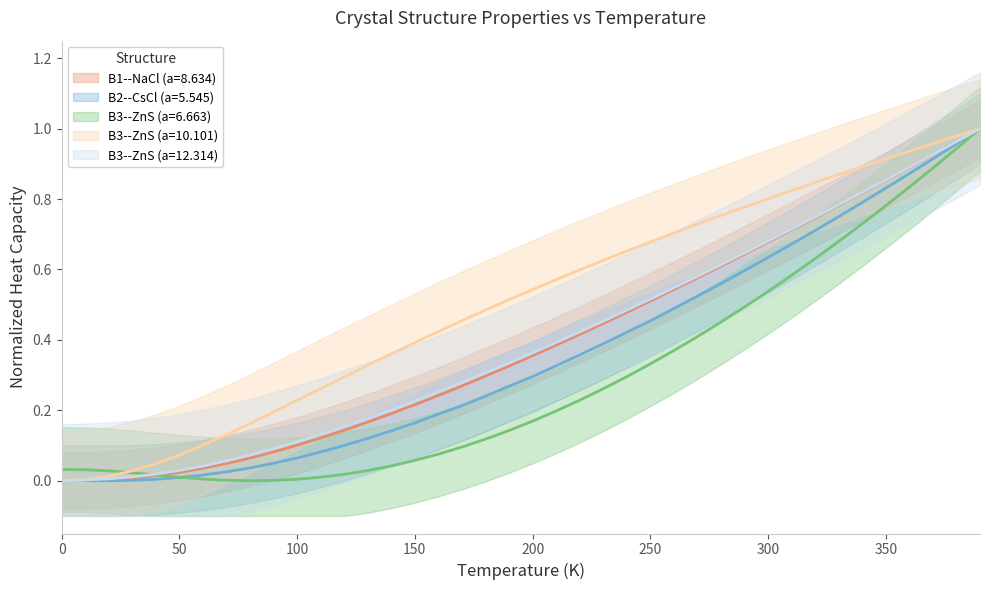

Between which two adjacent categories do B2--CsCl a=5.5446 and B1--NaCl--rock-salt a=8.6340 first intersect?

0.0 and 10.0